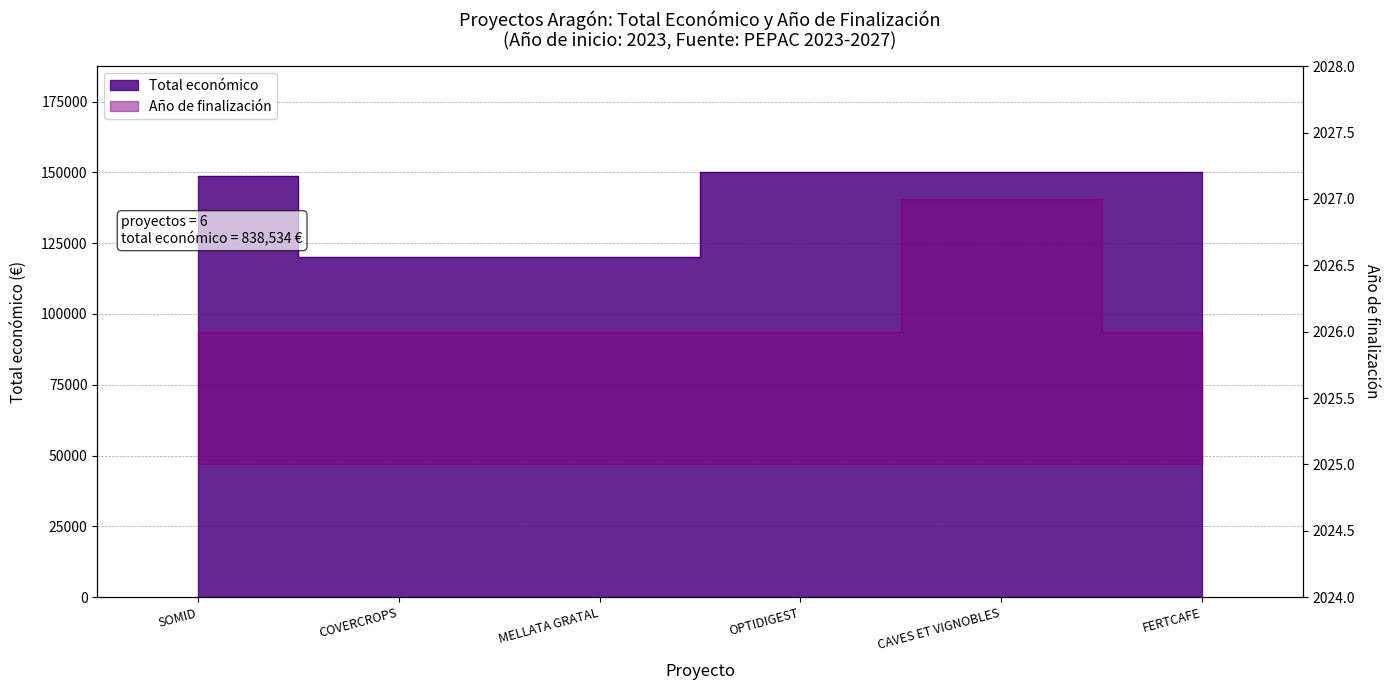

What is the greatest value displayed?

150000